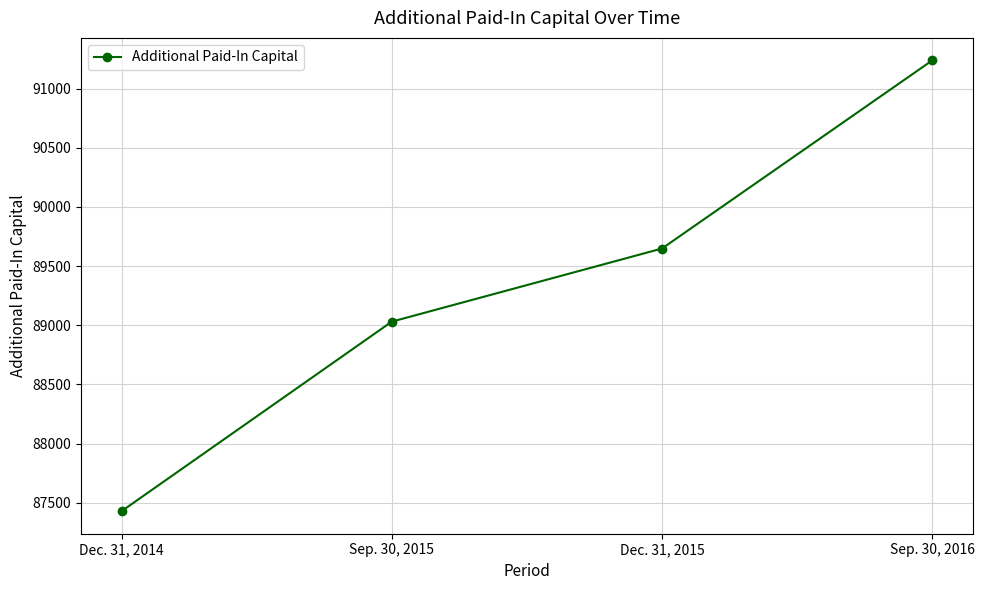

What is the value of the 1st point from the left?

87428